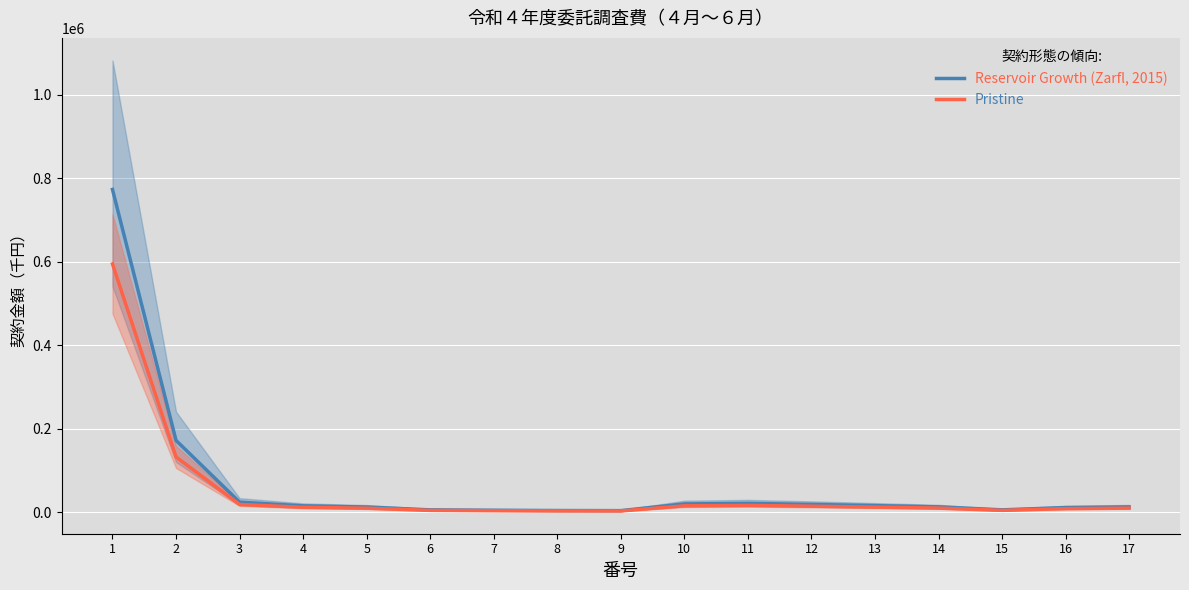

Is the value of Pristine at 1 greater than the value of Reservoir Growth (Zarfl, 2015) at 8?

Yes